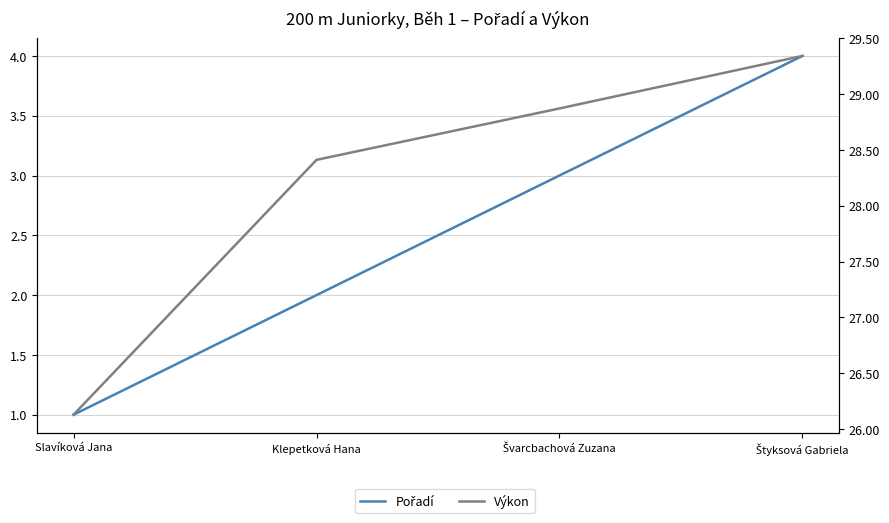

The Pořadí series shows 1.5 at Slavíková Jana. True or false?

False